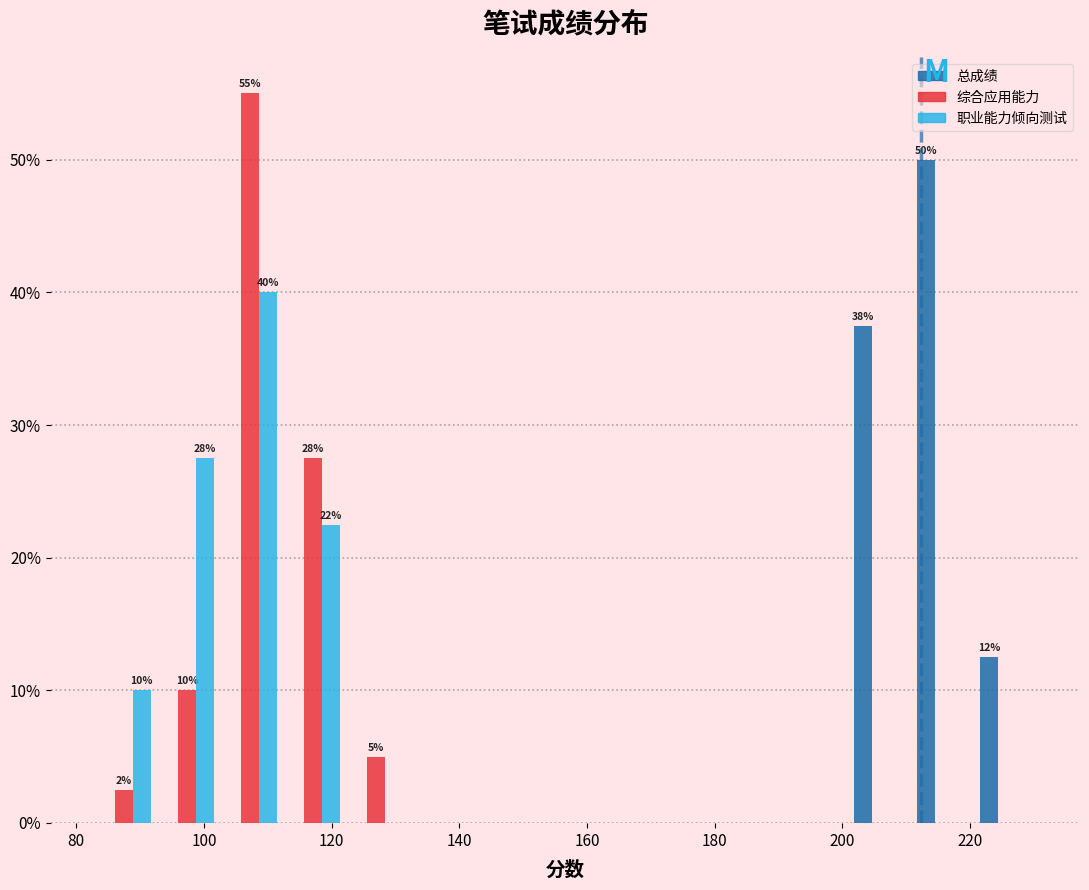

In the 职业能力倾向测试 series, which range on the x-axis has the tallest bar?

102 to 112